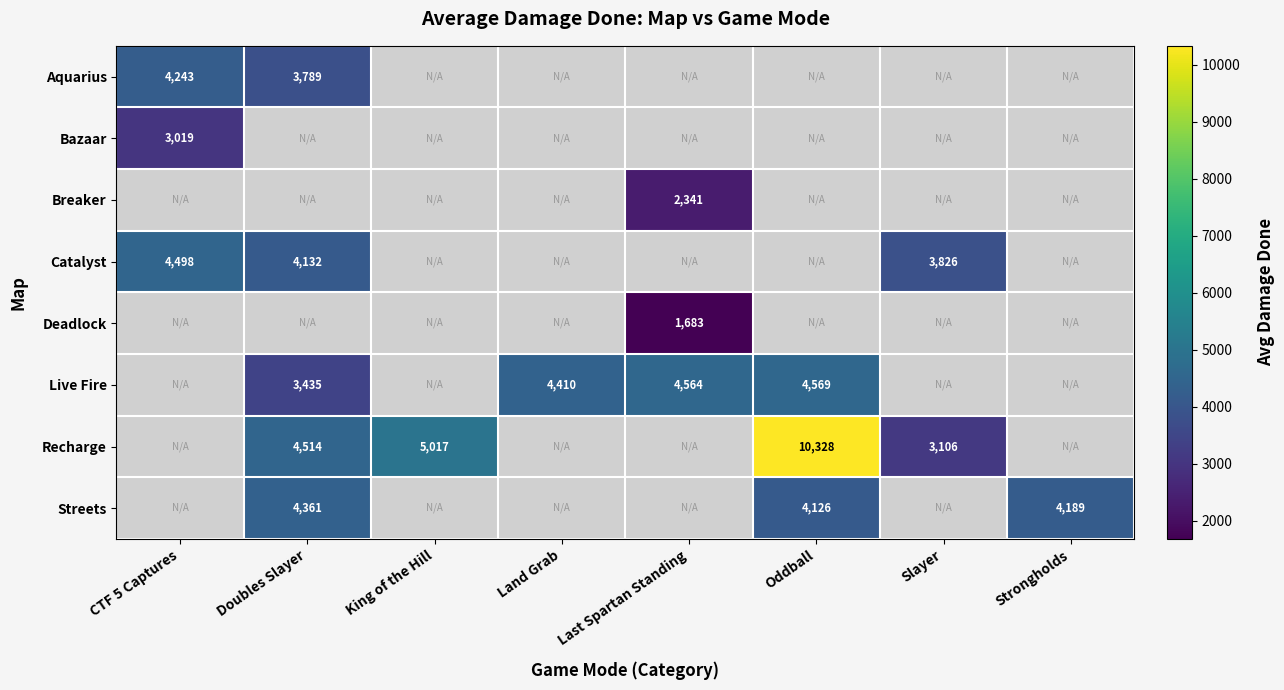

At how many categories does at least one series exceed 4027?

7